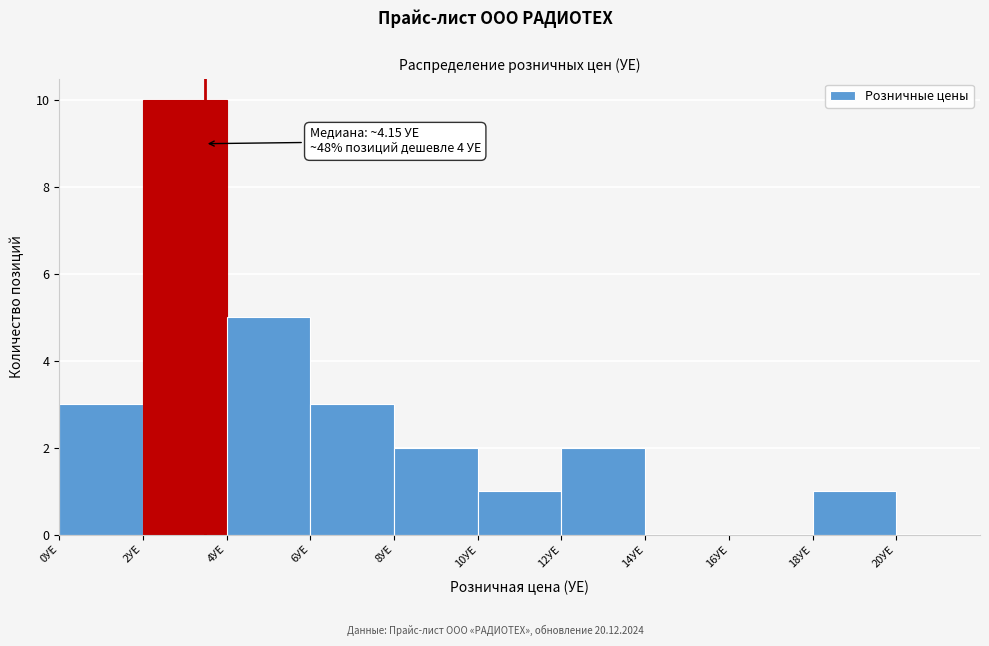

Over which range of the x-axis is the bar tallest?

2 to 4